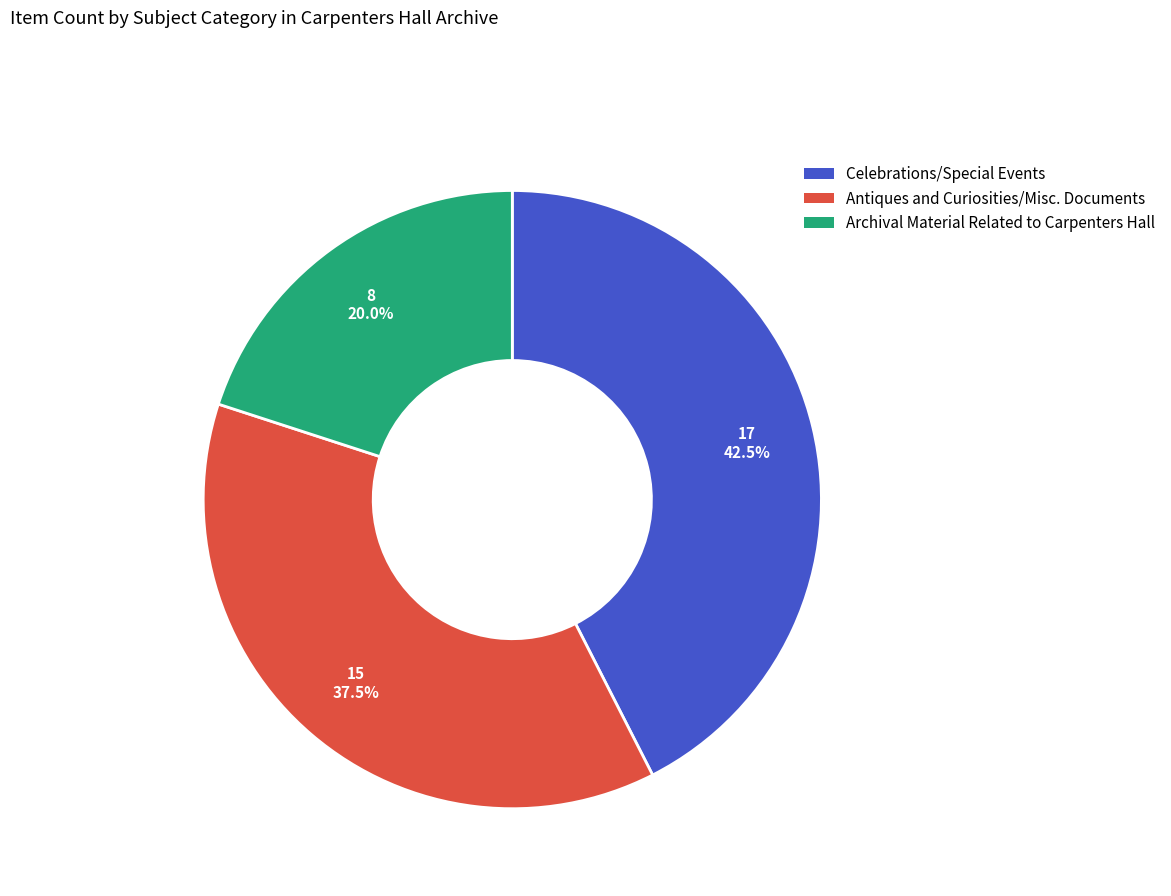

True or false: Celebrations/Special Events accounts for 32% of the total.

False